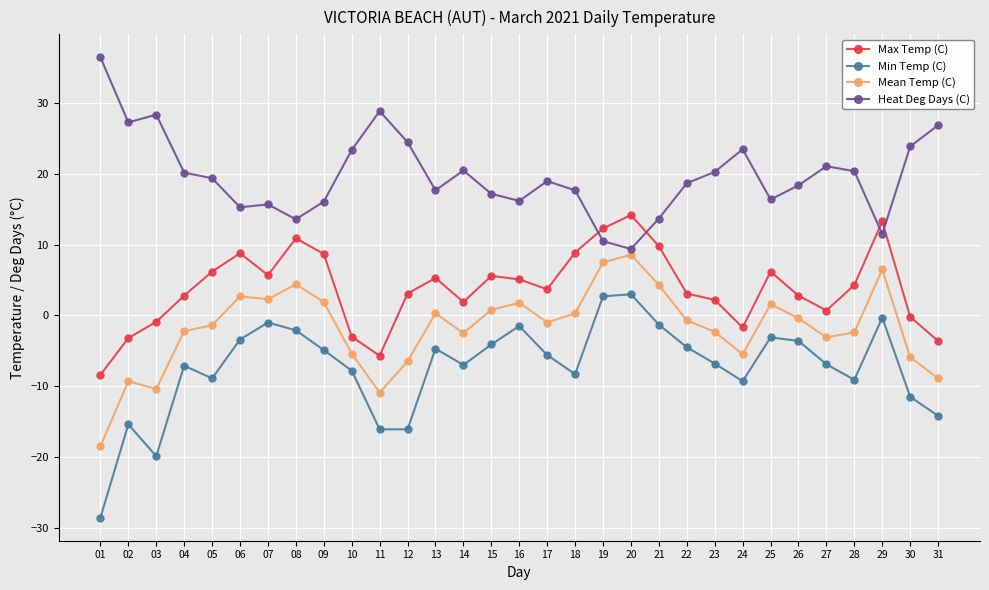

What is the minimum value shown in the chart?

-28.6